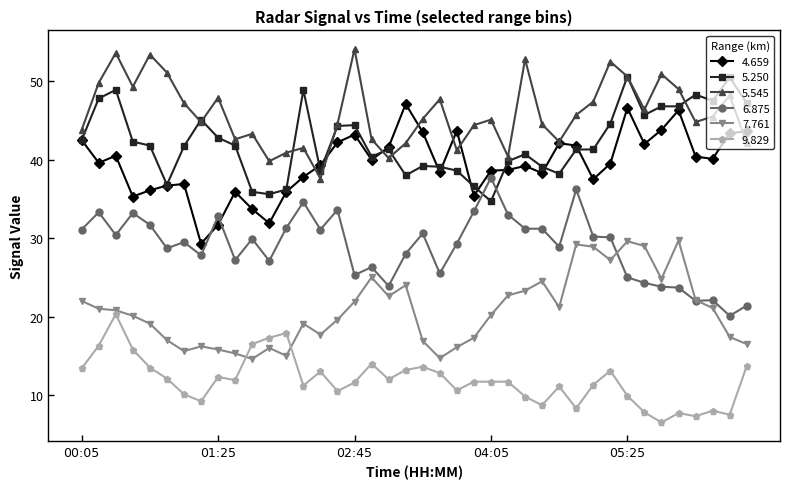

What is the highest value of the 5.545 series?

54.1